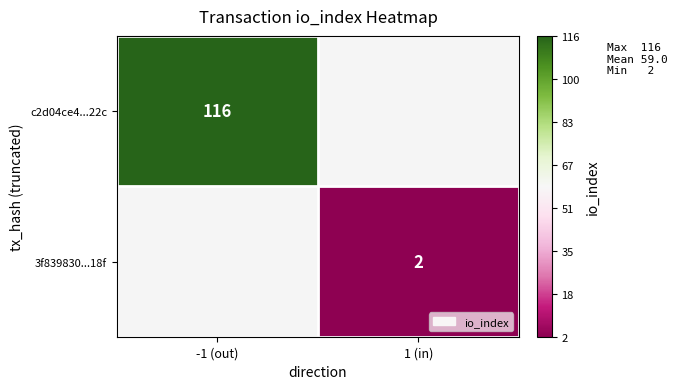

The value of 3f839830...18f at 1 (in) is 2. True or false?

True